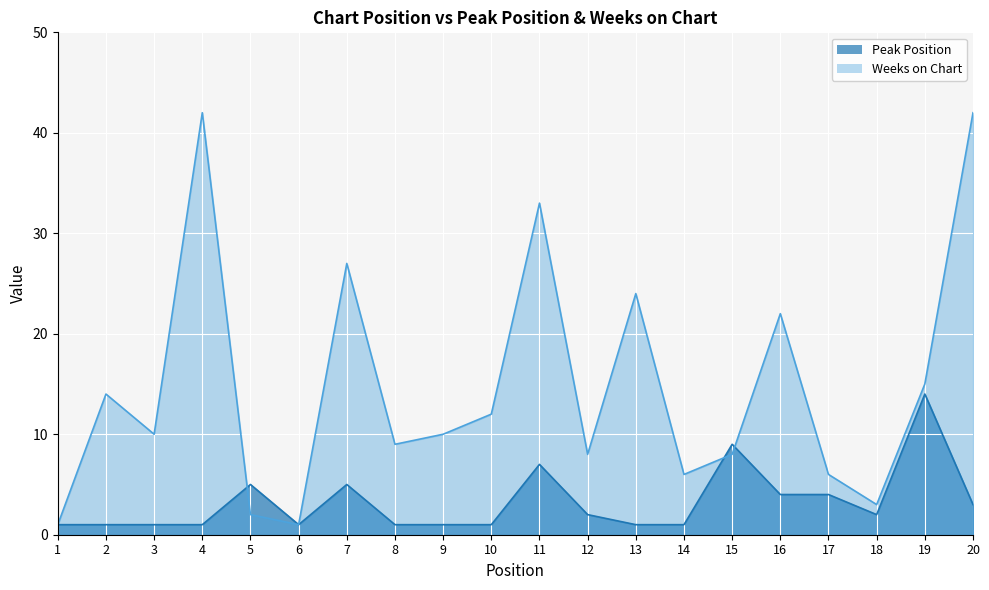

Reading left to right, list all the values displayed in this chart.

Peak Position: 1	1	1	1	5	1	5	1	1	1	7	2	1	1	9	4	4	2	14	3
Weeks on Chart: 1	14	10	42	2	1	27	9	10	12	33	8	24	6	8	22	6	3	15	42